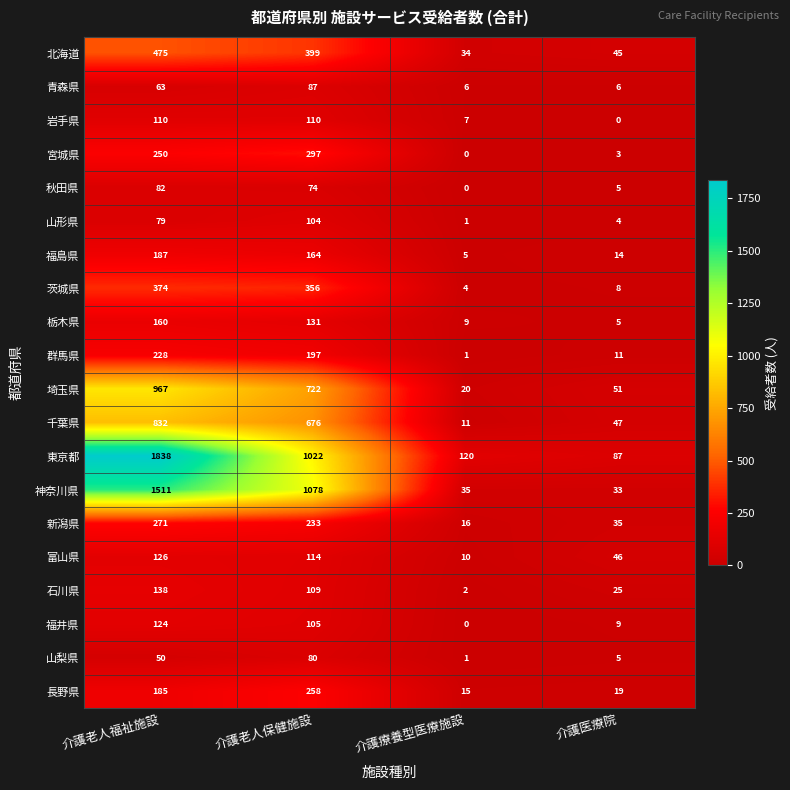

Between 介護老人福祉施設 and 介護療養型医療施設, which series saw the biggest shift?

東京都